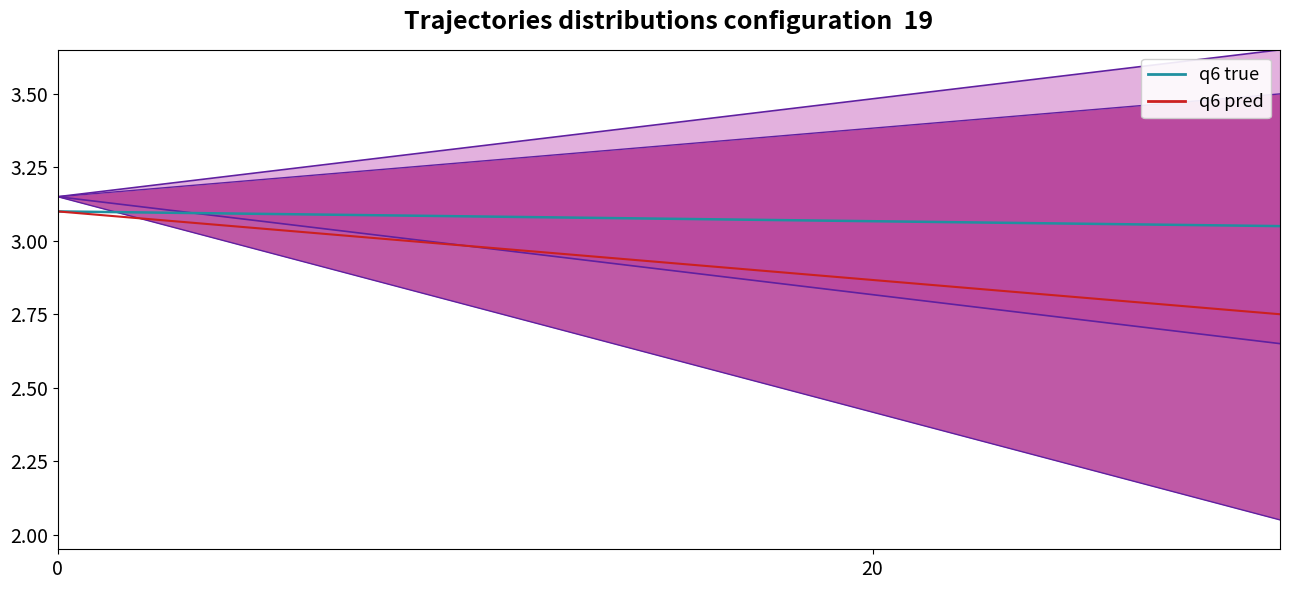

True or false: q6 pred and q6 true cross at least once.

False